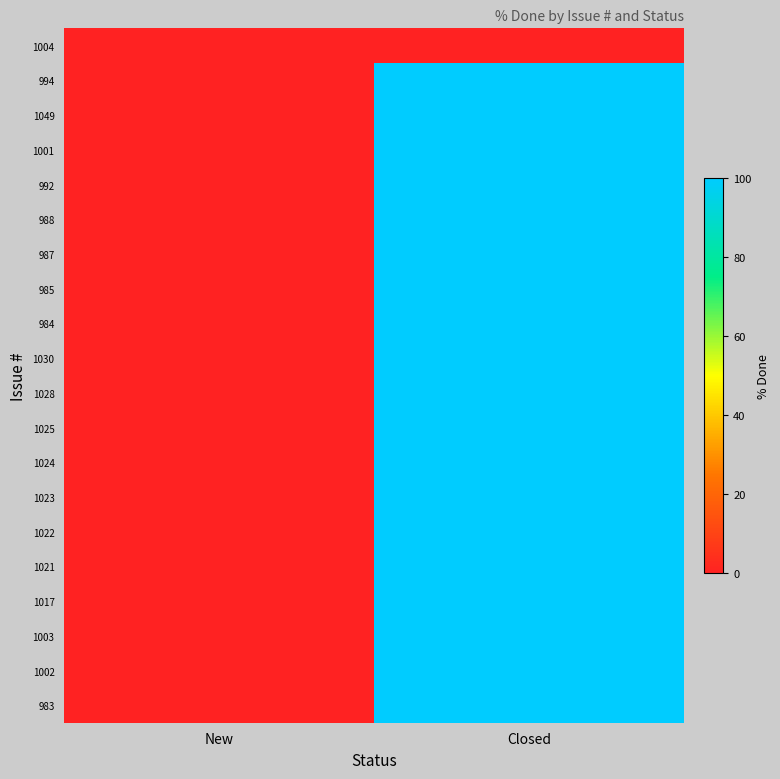

Count the number of data series in this chart.

20